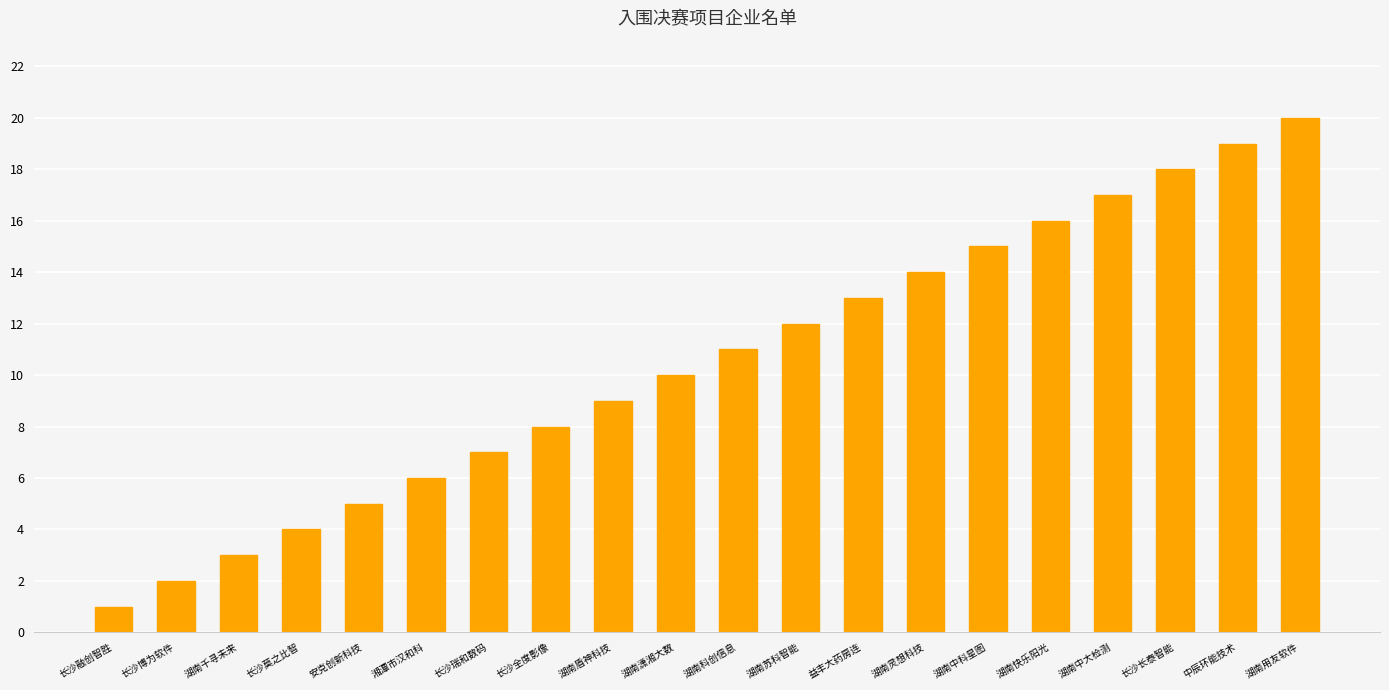

What is the sum of all values?

210